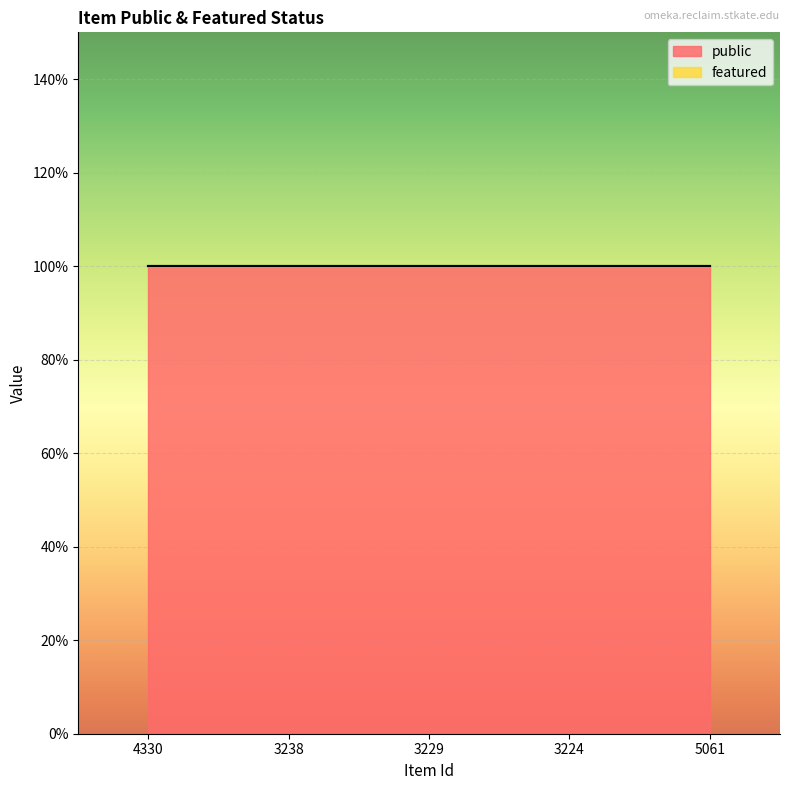

Which series has the widest spread of values?

public